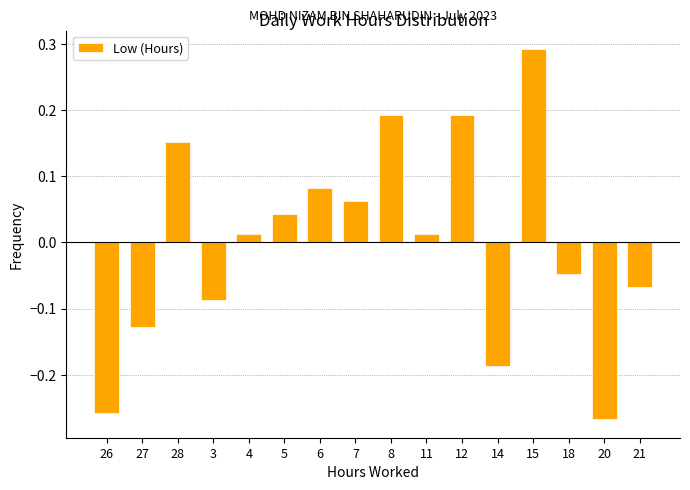

Which label corresponds to the largest value in the chart?

15